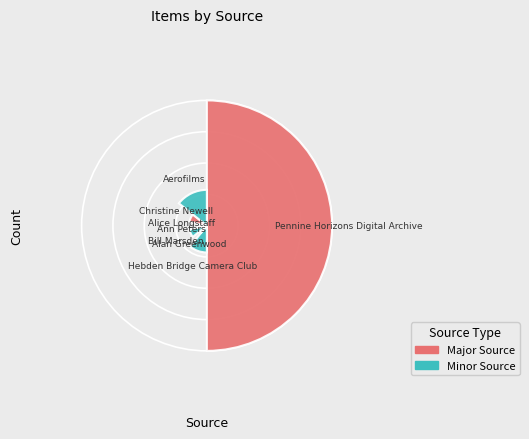

What is the total percentage of Hebden Bridge Camera Club and Aerofilms?

25.0%